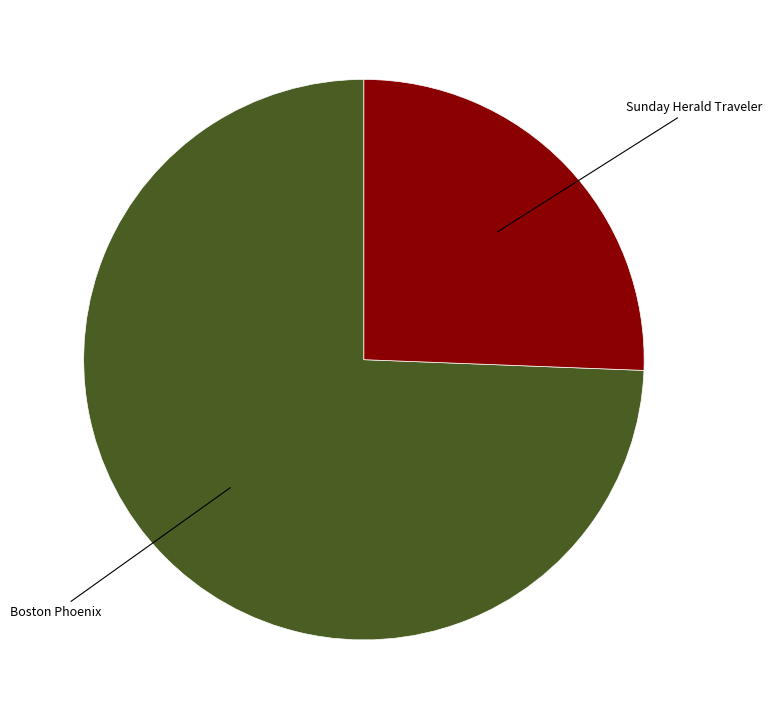

Is there a majority slice in this chart?

Yes